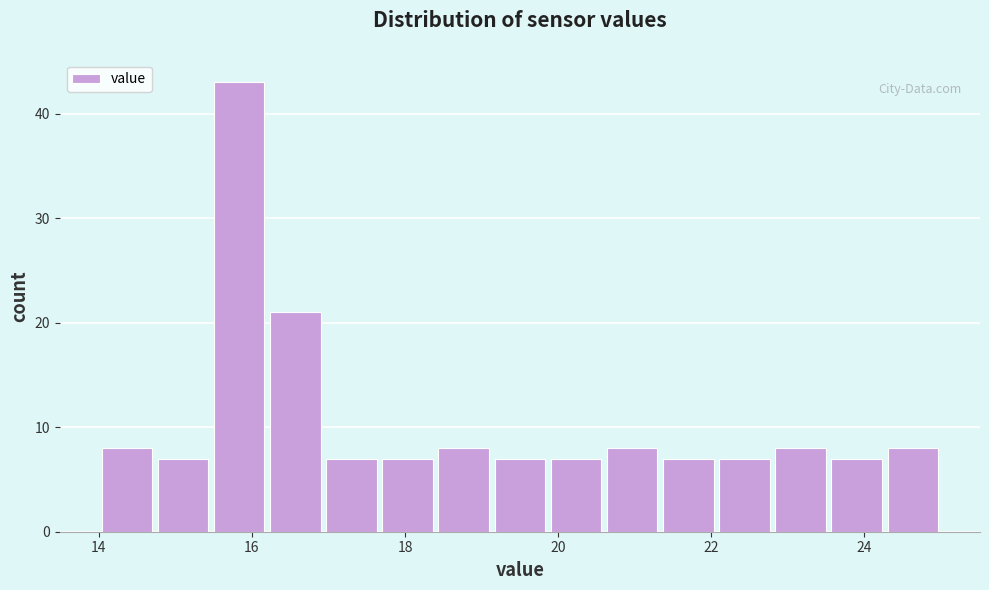

Around what value on the x-axis is the tallest bar? Give the approximate position of its centre, as read against the axis.

15.8